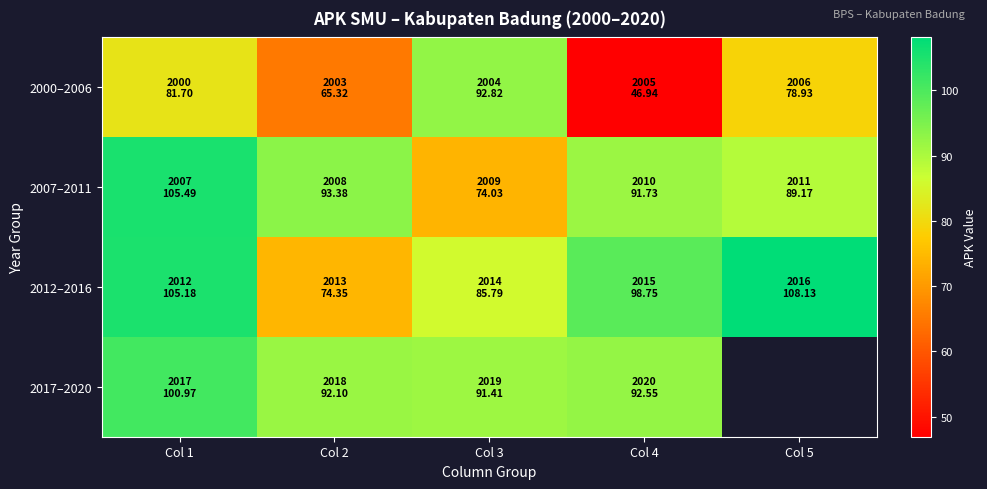

List the labels in order of 2017–2020 value, smallest first.

Col 3, Col 2, Col 4, Col 1, Col 5